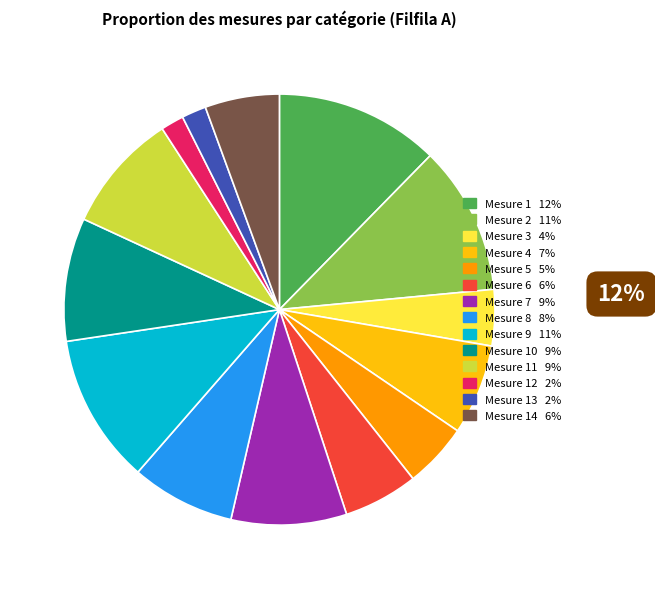

Is there a majority slice in this chart?

No